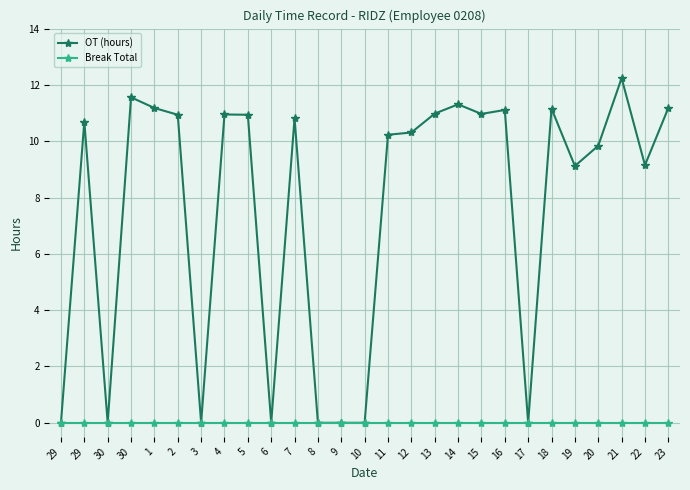

True or false: OT (hours) and Break Total intersect in this chart.

False